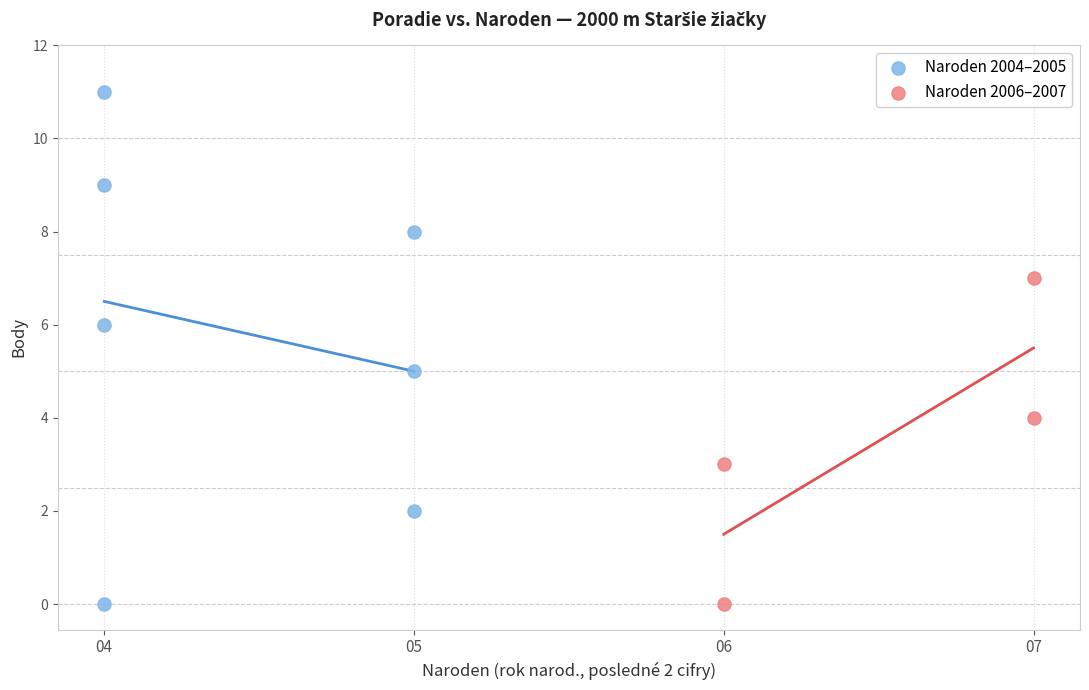

Which series has the largest Y range (max minus min)?

Naroden 2004–2005